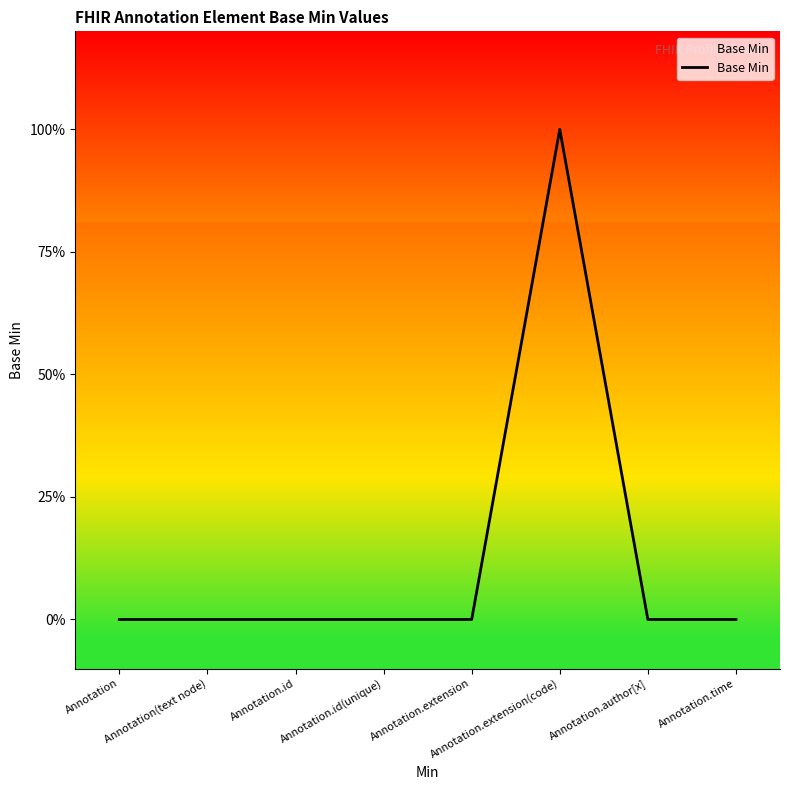

True or false: there are more than 0 points higher than both neighbors.

True